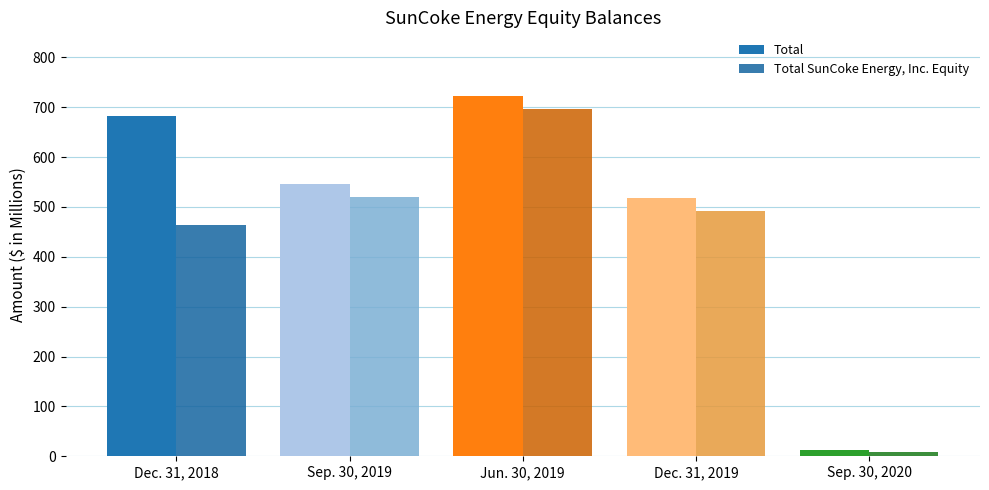

What is the value of the Total bar at the 2nd from the left?

546.8